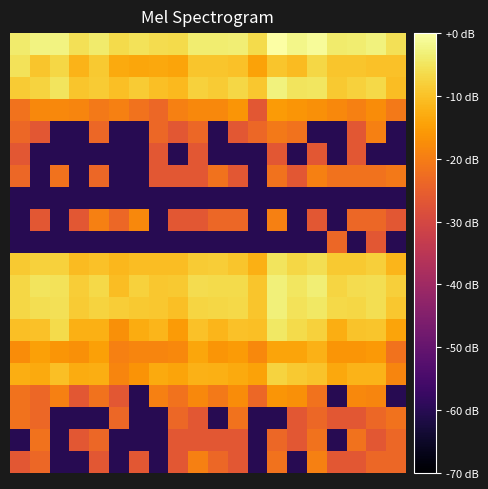

At which category is the sum across all series the highest?

13